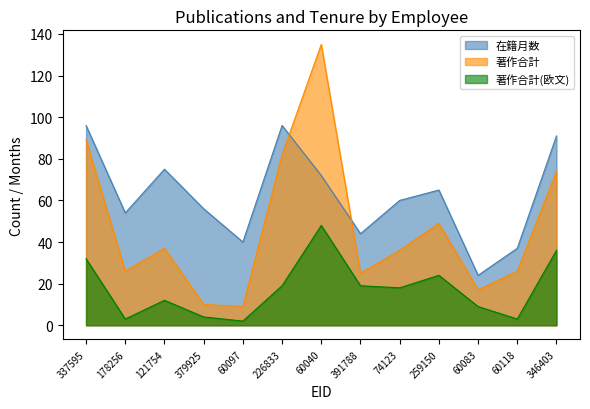

True or false: 著作合計(欧文) and 在籍月数 cross at least once.

False